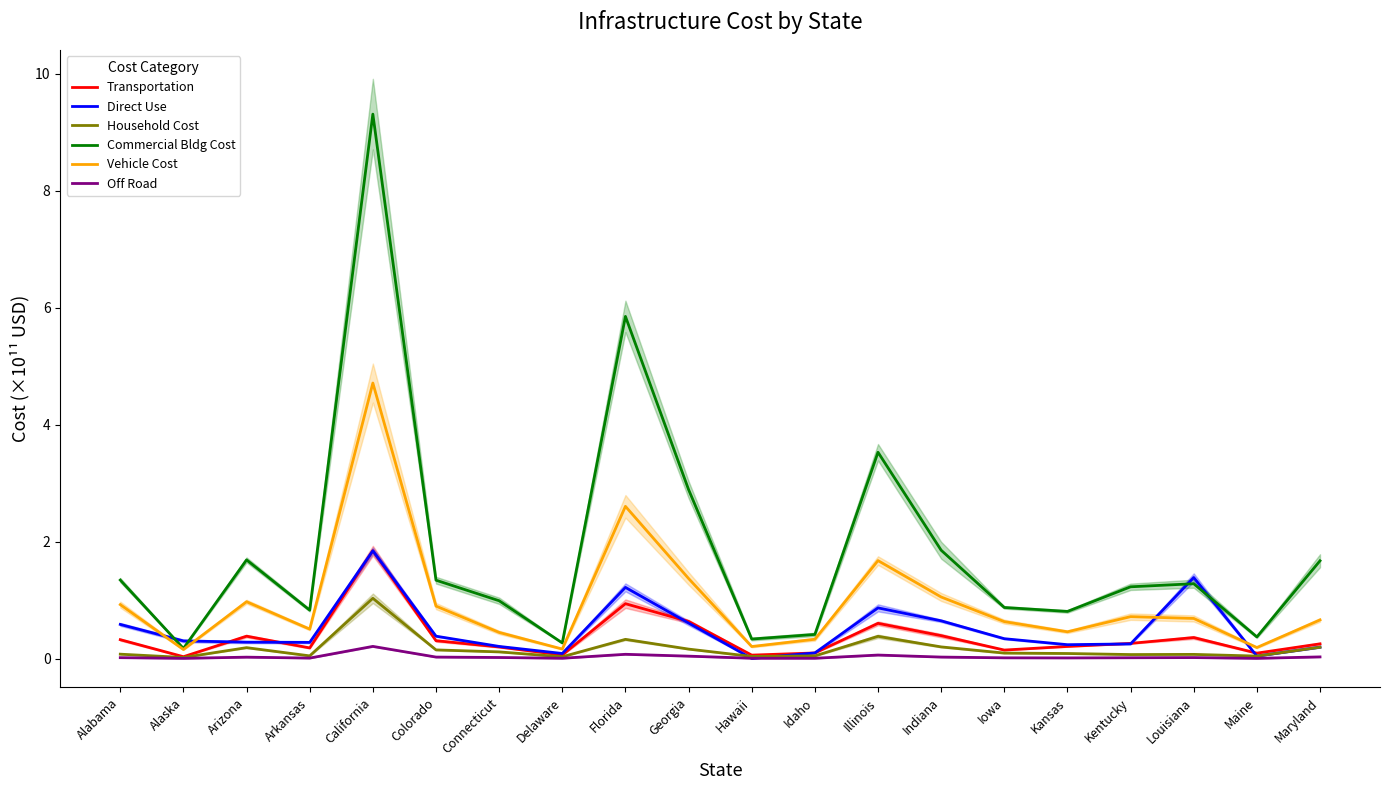

In Transportation, how many points are higher than both neighbors (excluding endpoints)?

5